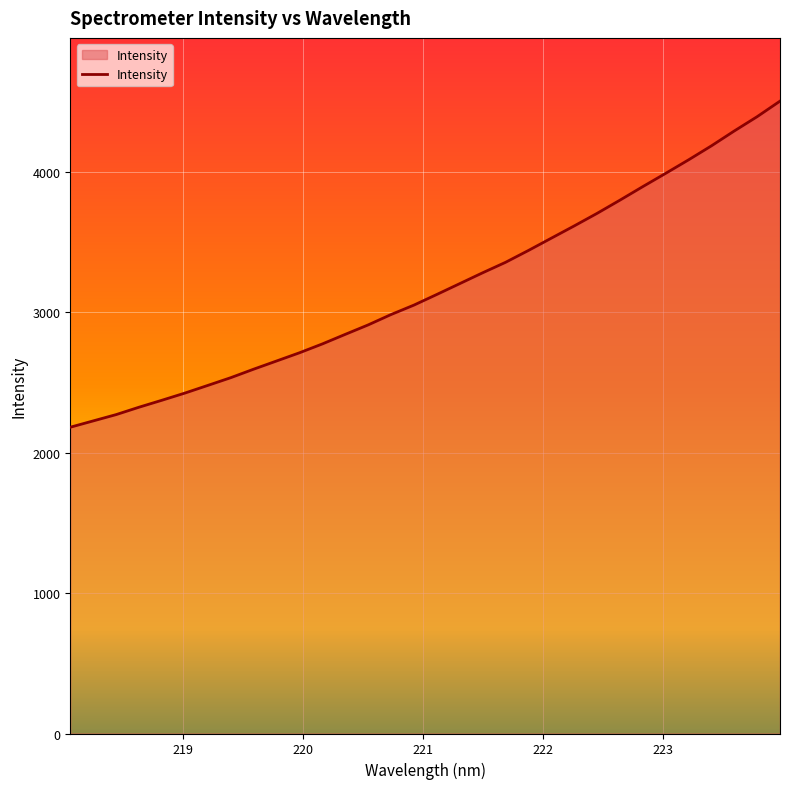

What is the greatest value displayed?

4505.1